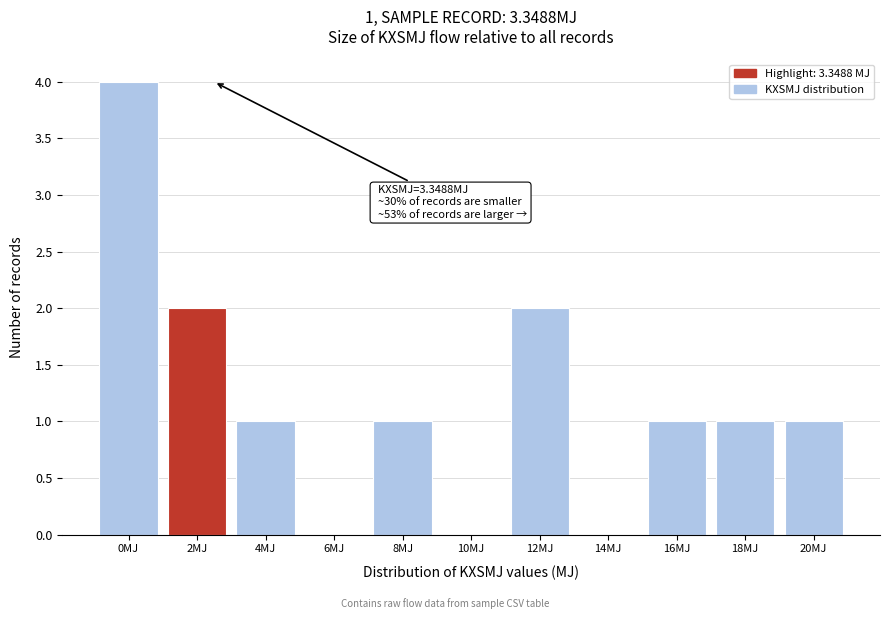

Reading left to right, list all the values displayed in this chart.

0MJ=4	2MJ=2	4MJ=1	6MJ=0	8MJ=1	10MJ=0	12MJ=2	14MJ=0	16MJ=1	18MJ=1	20MJ=1